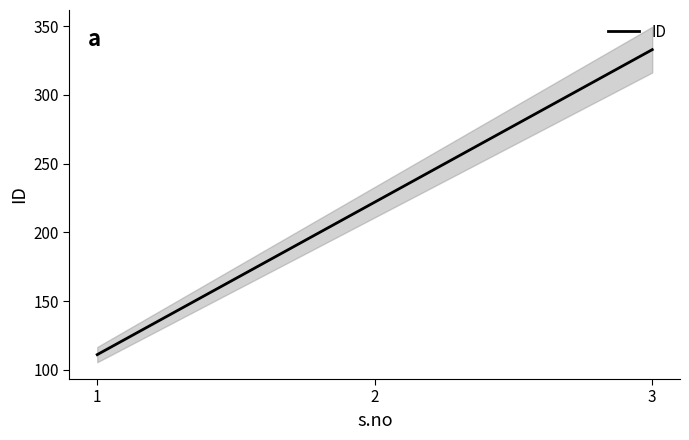

Rank the categories by value from lowest to highest.

1, 2, 3